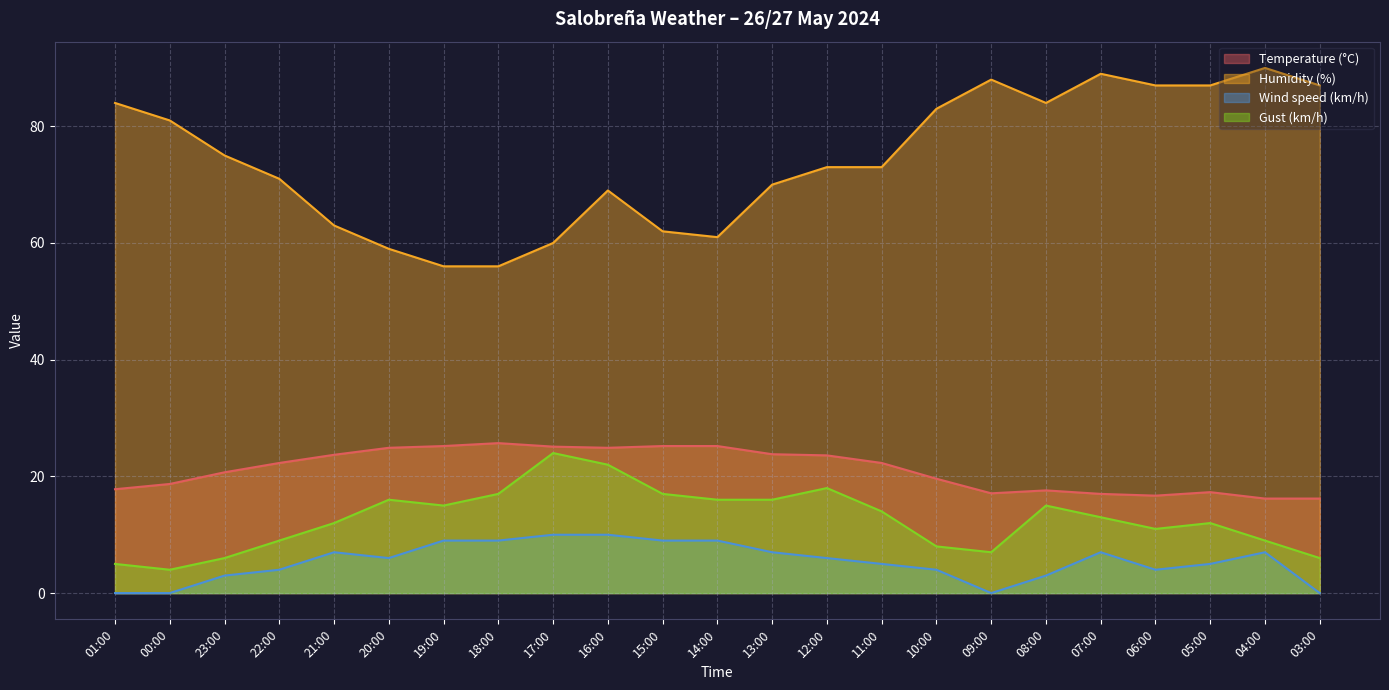

Which series changed the most between 23:00 and 08:00?

Humidity (%)